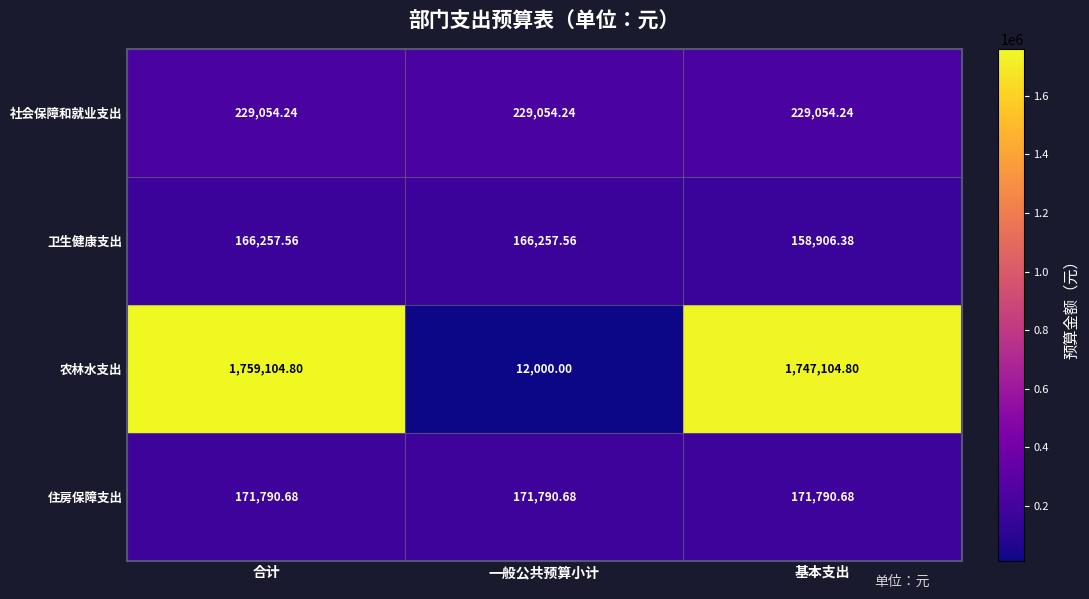

Which series has the largest total across all categories?

农林水支出